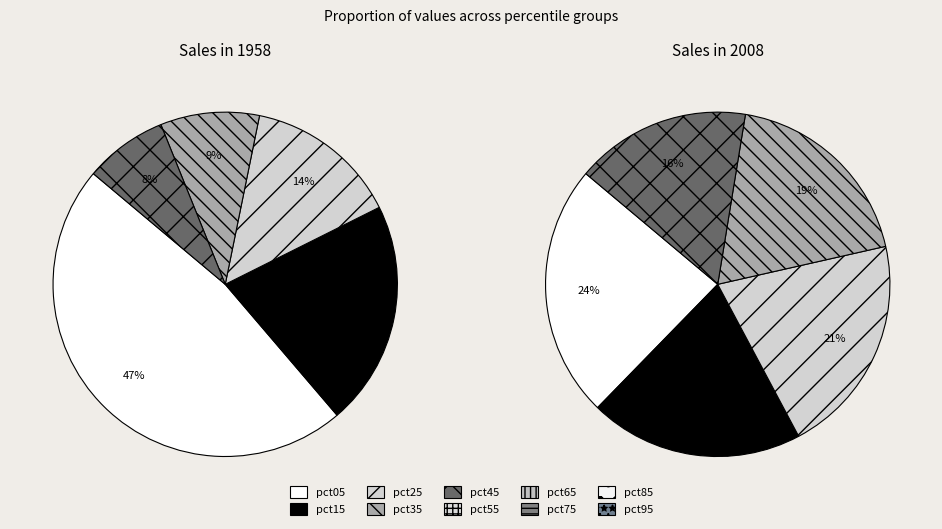

Is the sum of pct85 and pct95 greater than half?

No